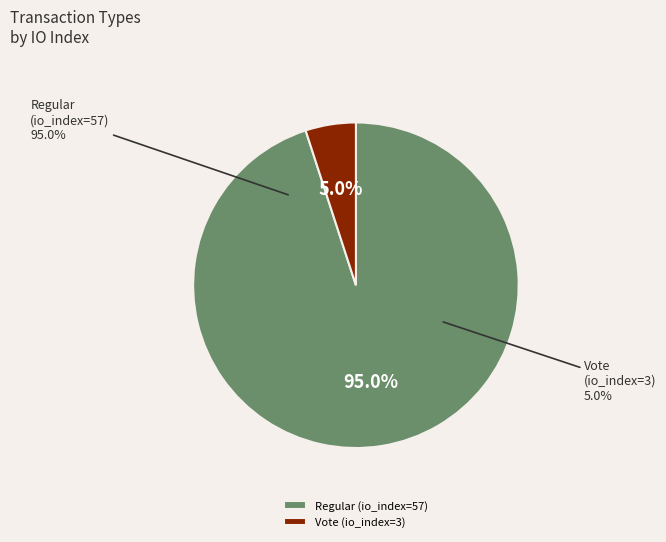

Count the number of slices in the pie.

2